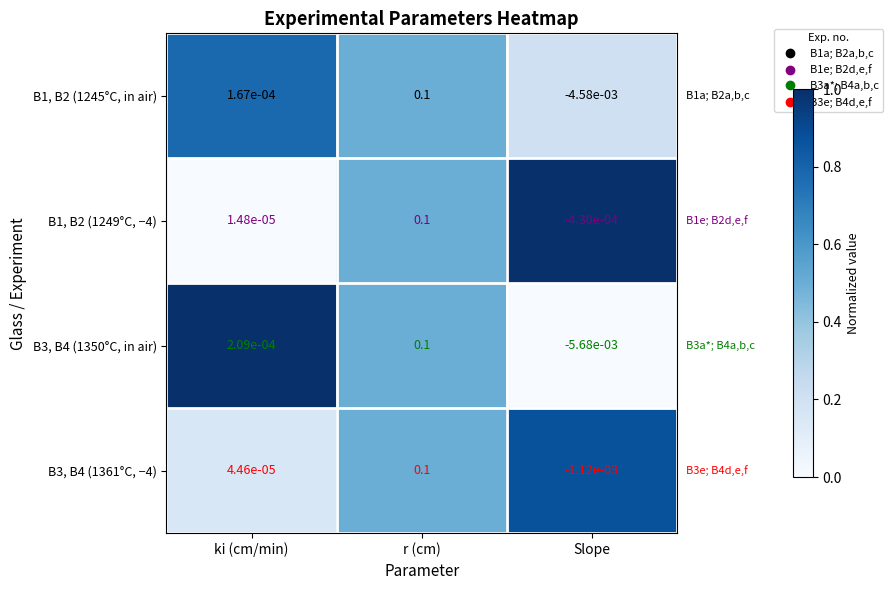

Which category has the lowest value in the B1, B2 (1249°C, −4) series?

Slope